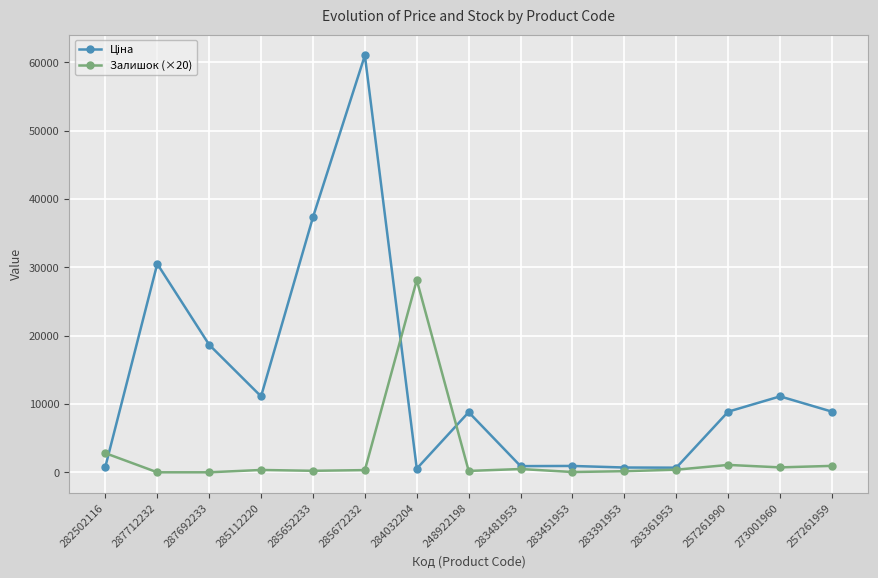

What is the greatest value displayed?

61024.7